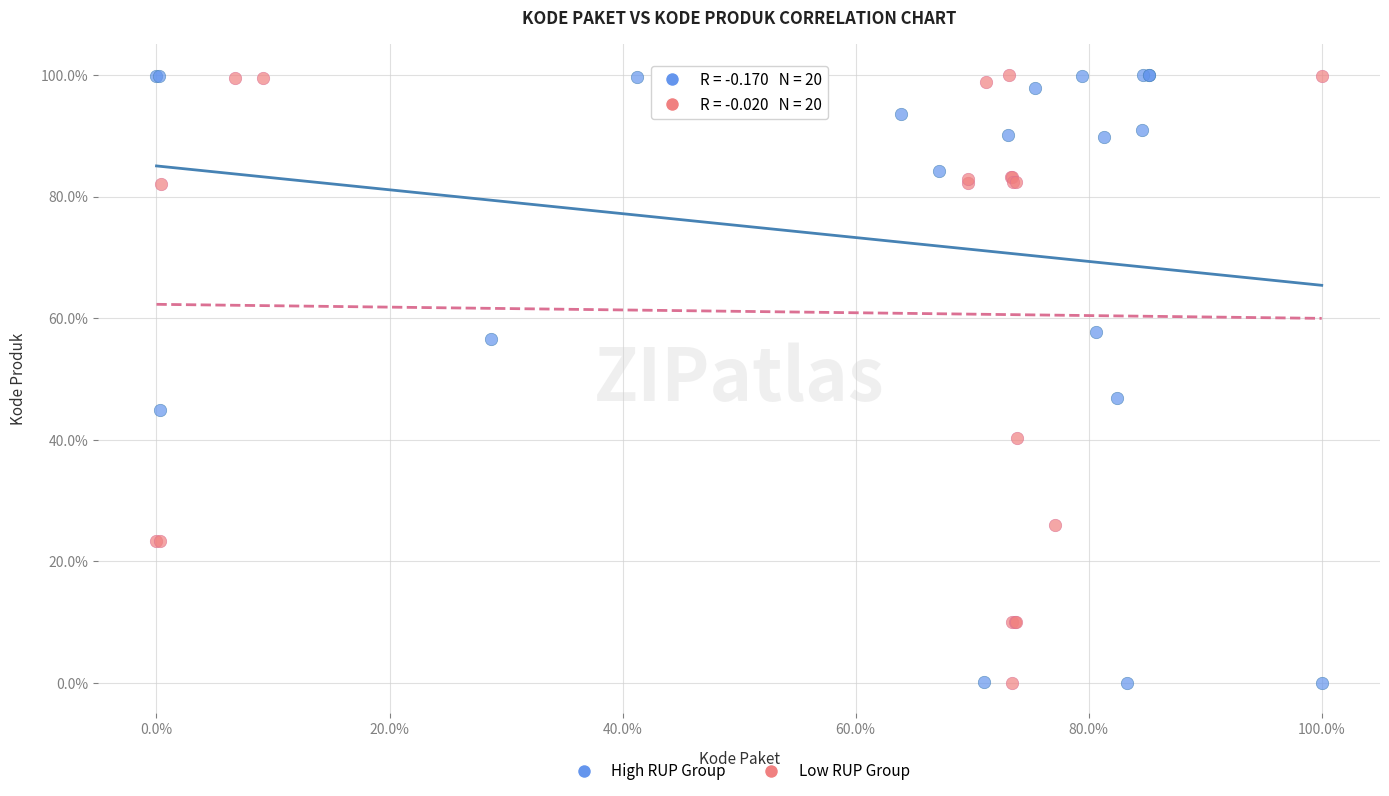

What are all the series names shown in the legend?

High RUP Group, Low RUP Group